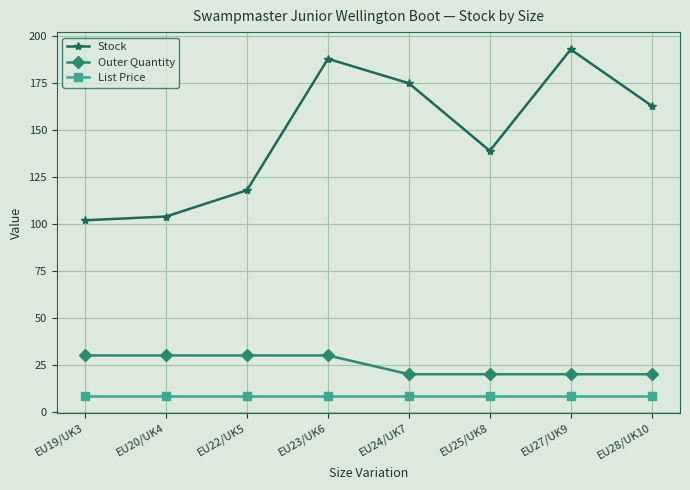

How many interior local peaks does the Stock series have?

2